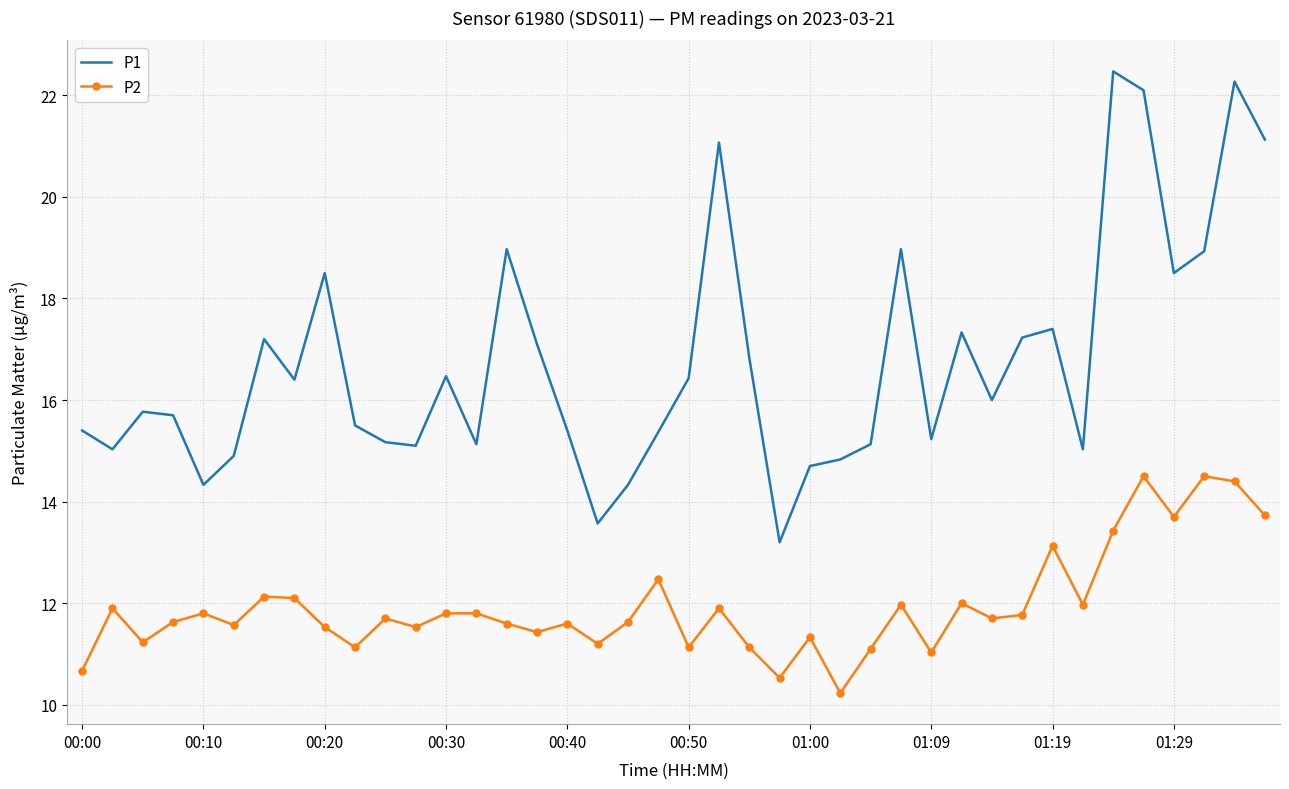

What is the difference between the maximum and minimum values in the P2 series?

4.3